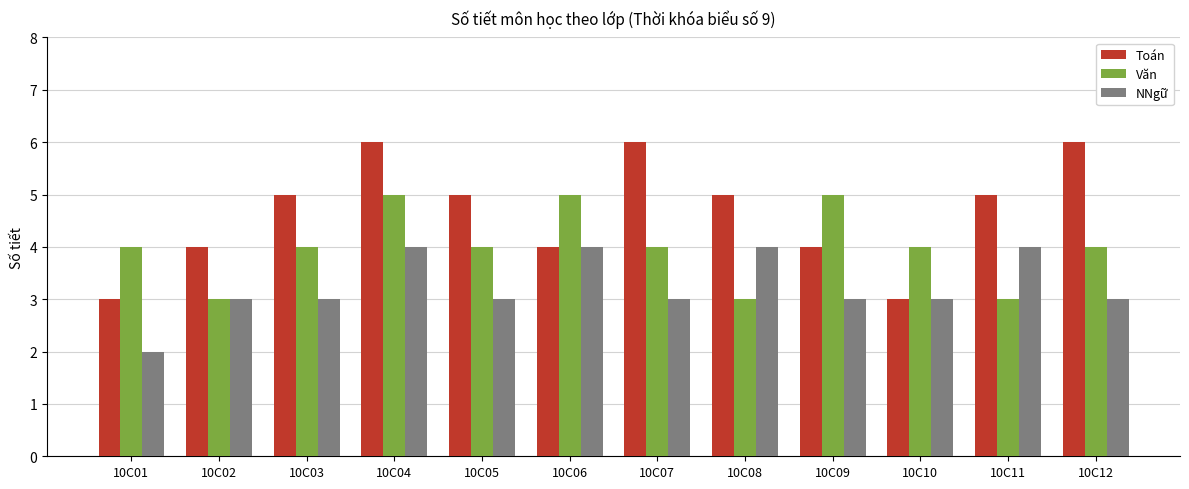

What is the difference between the maximum and minimum values in the NNgữ series?

2